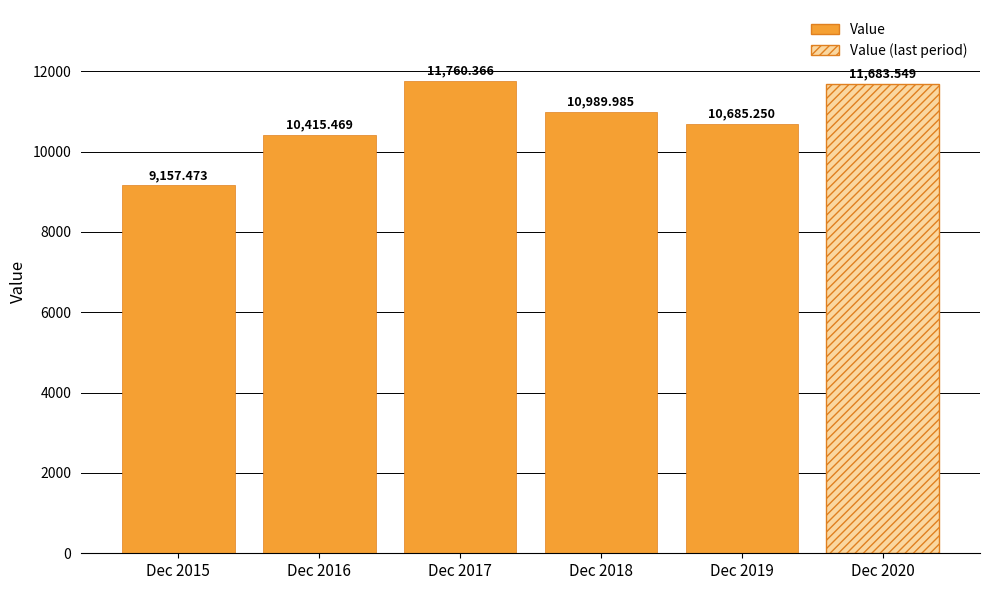

Rank the categories by value from highest to lowest.

Dec 2017, Dec 2020, Dec 2018, Dec 2019, Dec 2016, Dec 2015